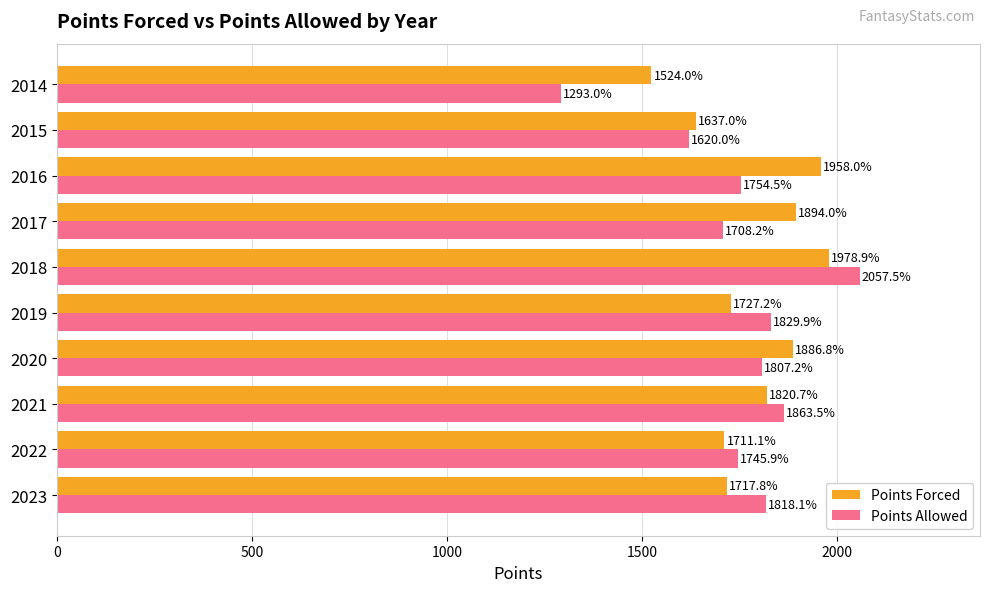

The value of Points Allowed at 2018 is 2057.5. True or false?

True